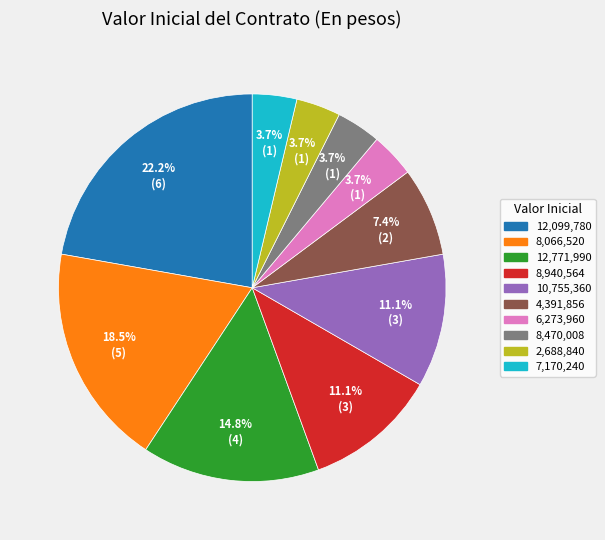

What is the largest slice in the pie chart?

12,099,780